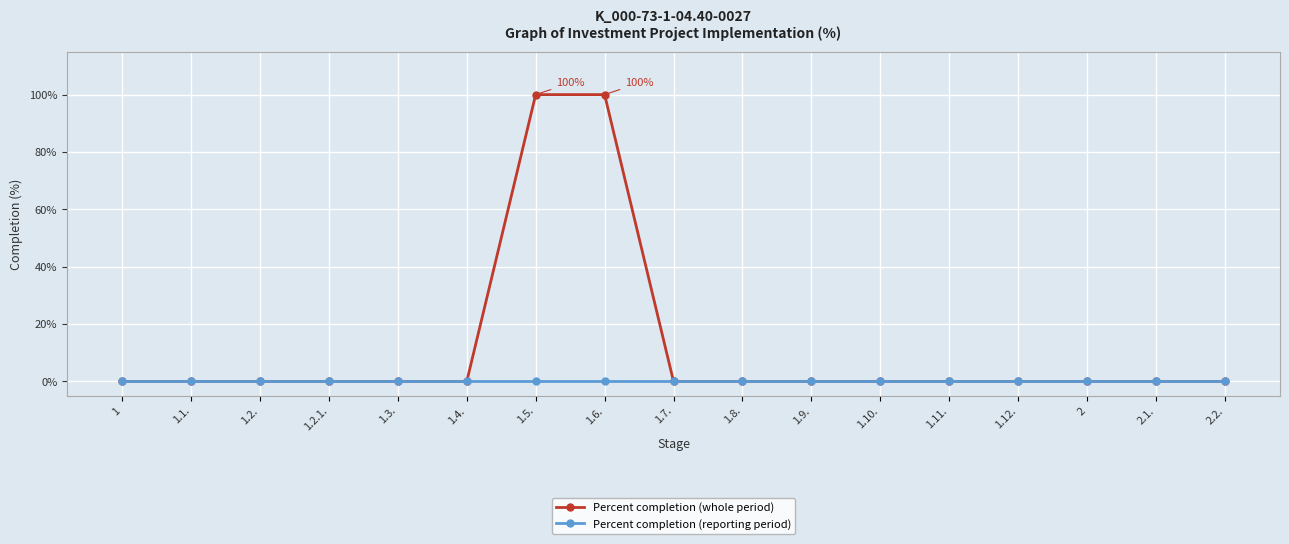

What position from the right is 1?

17